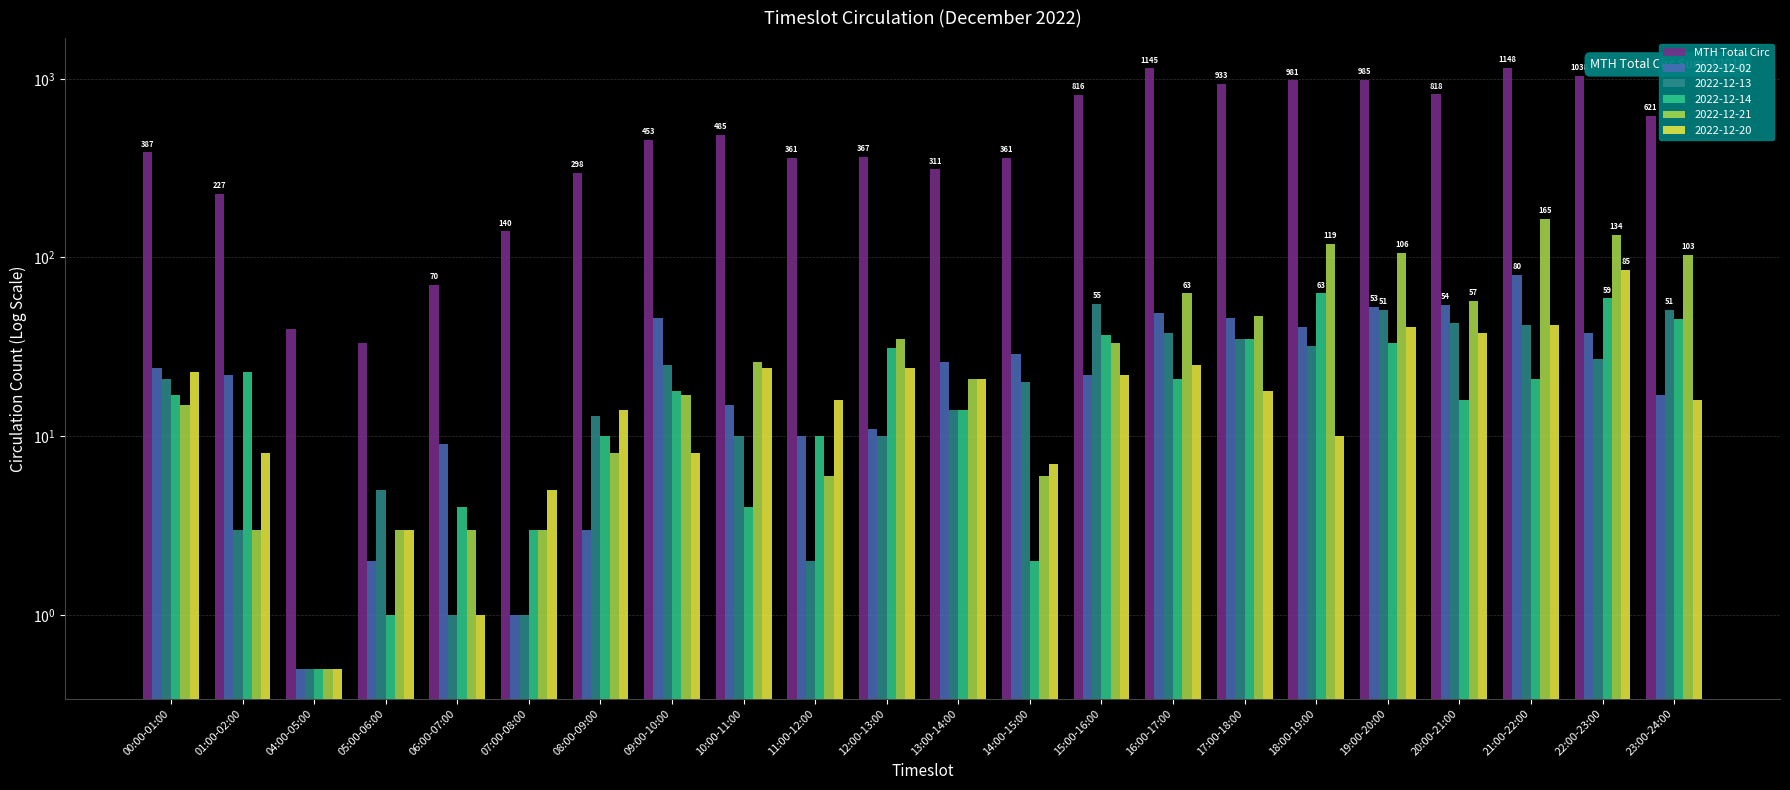

Reading left to right, what are all the values shown in this chart?

00:00-01:00=387	01:00-02:00=227	04:00-05:00=40	05:00-06:00=33	06:00-07:00=70	07:00-08:00=140	08:00-09:00=298	09:00-10:00=453	10:00-11:00=485	11:00-12:00=361	12:00-13:00=367	13:00-14:00=311	14:00-15:00=361	15:00-16:00=816	16:00-17:00=1145	17:00-18:00=933	18:00-19:00=981	19:00-20:00=985	20:00-21:00=818	21:00-22:00=1148	22:00-23:00=1038	23:00-24:00=621